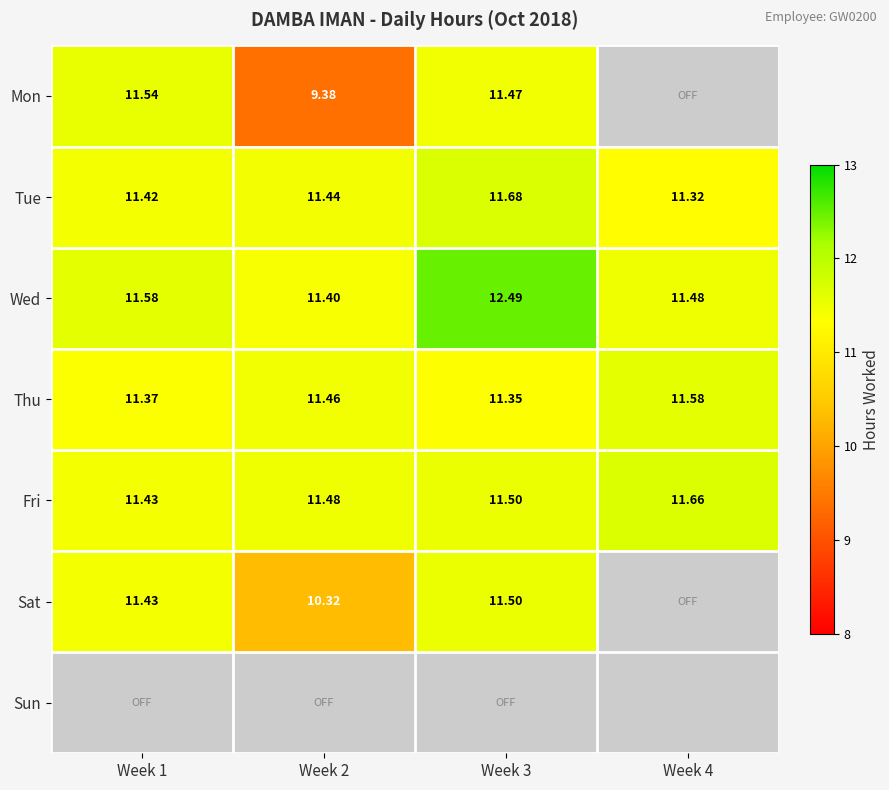

Is the value of Tue at Week 1 greater than the value of Fri at Week 3?

No